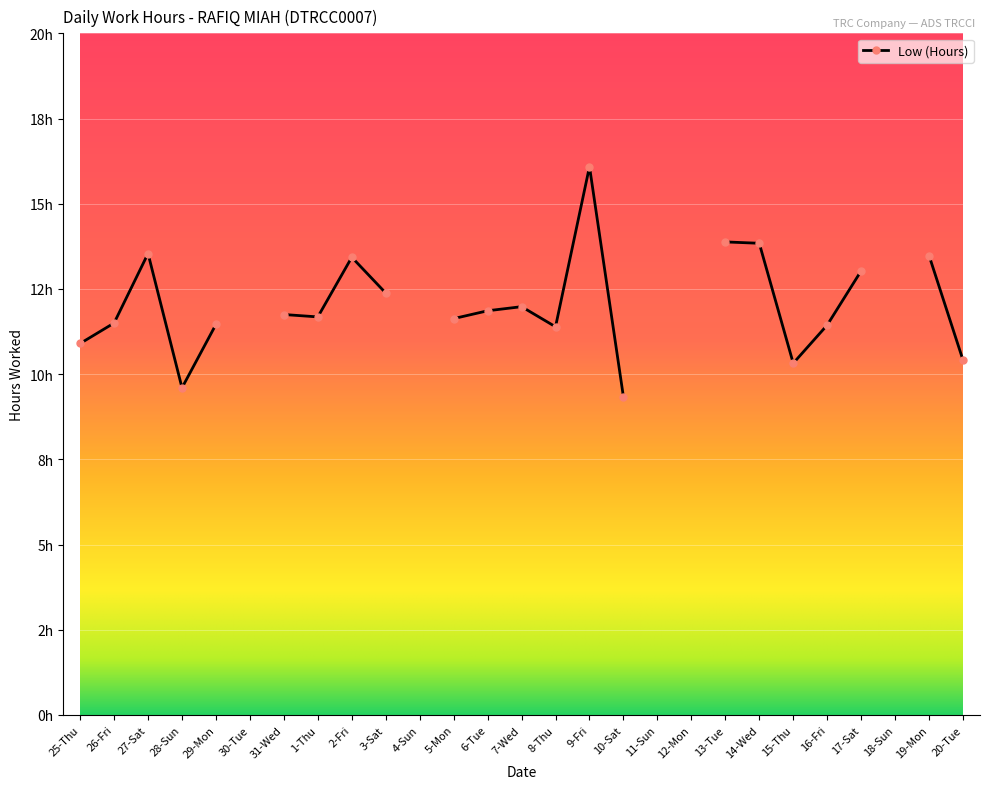

How many distinct data groups are displayed?

1